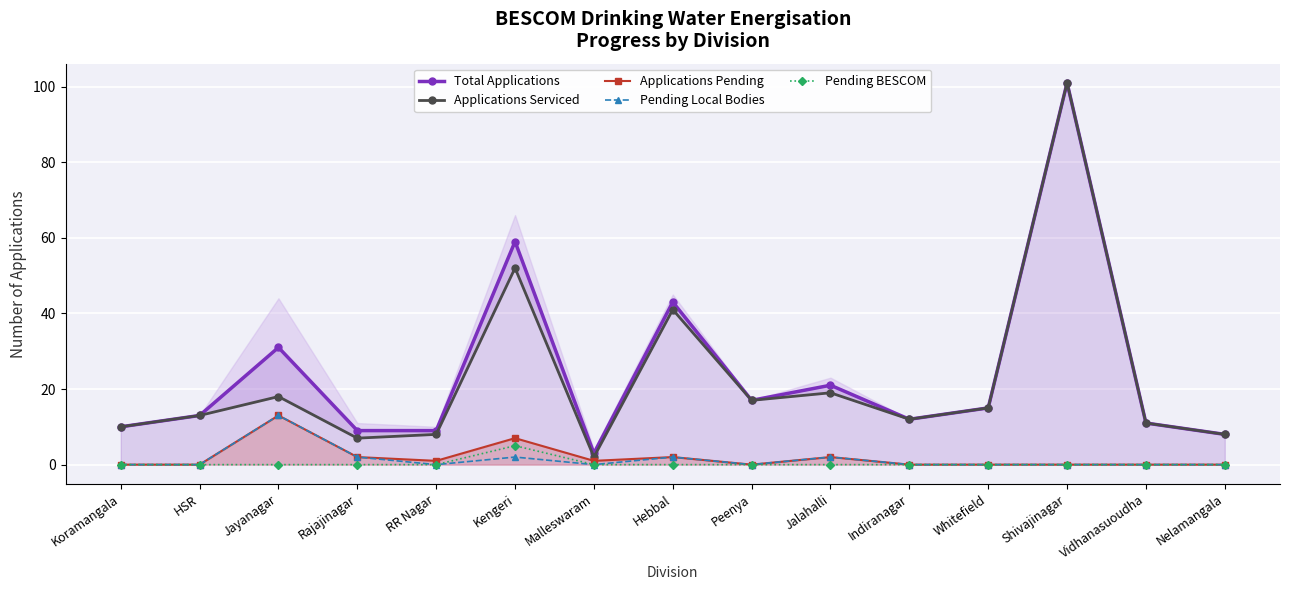

What is the difference between the maximum and minimum values in the Total Applications series?

98